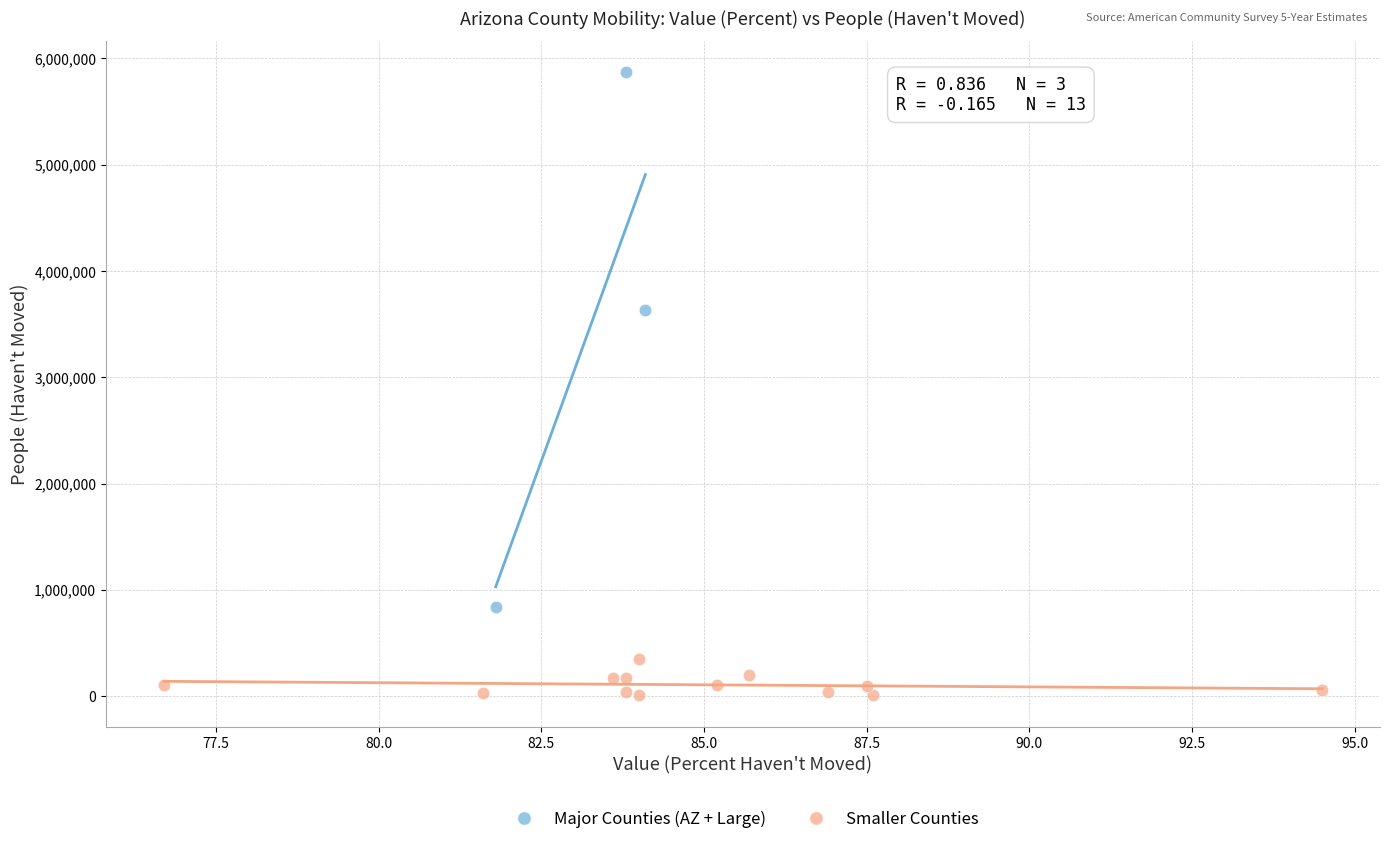

Which series reaches the minimum Y coordinate?

Smaller Counties